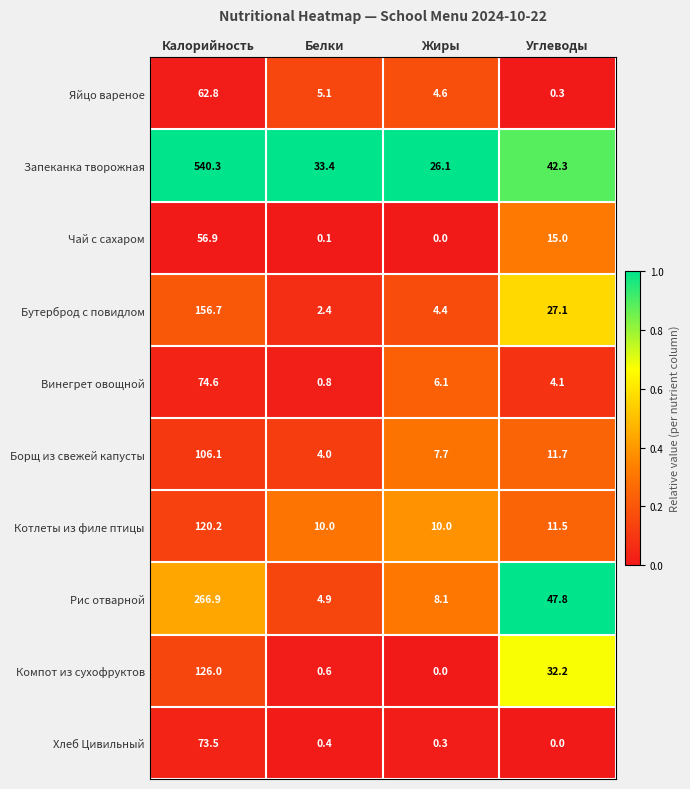

What is the difference between the highest and lowest values at Калорийность?

483.4